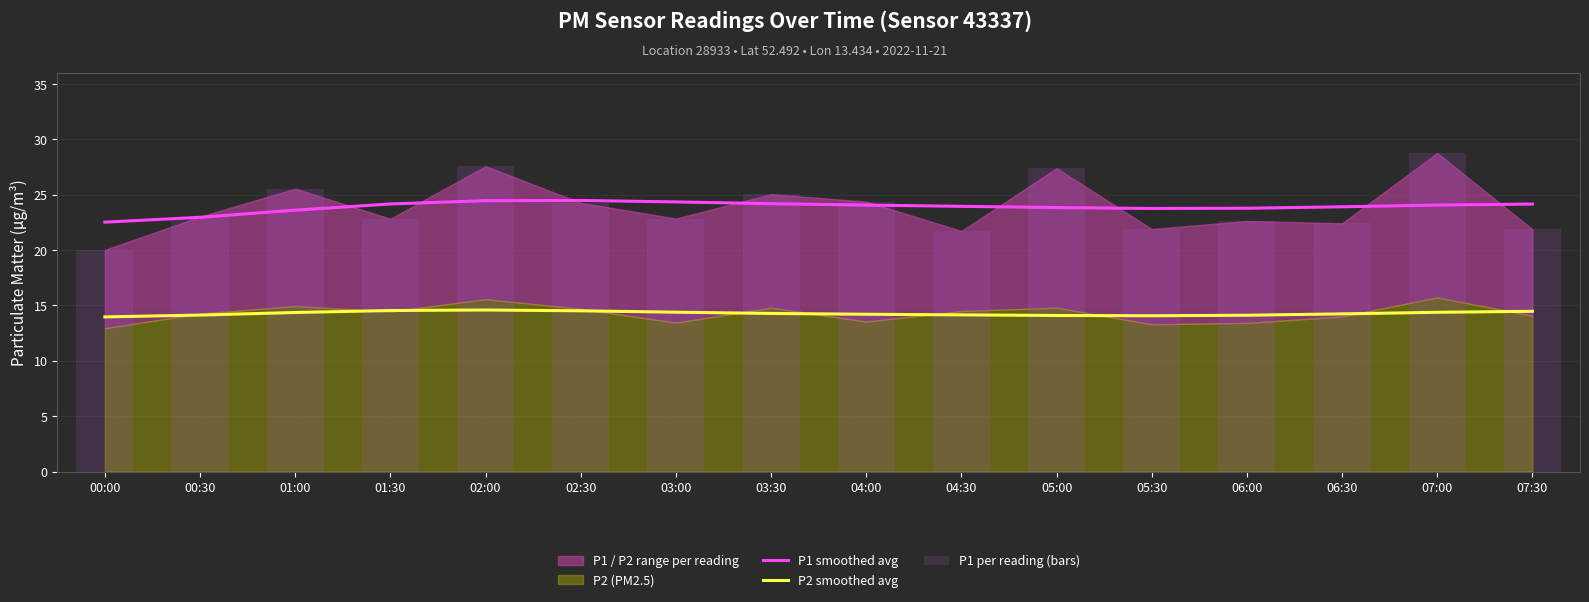

Does the chart contain any negative values?

No